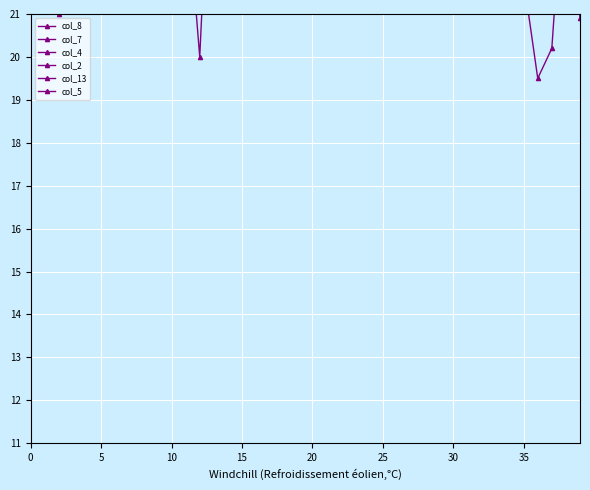

At which label is col_5 closest to 31?

13